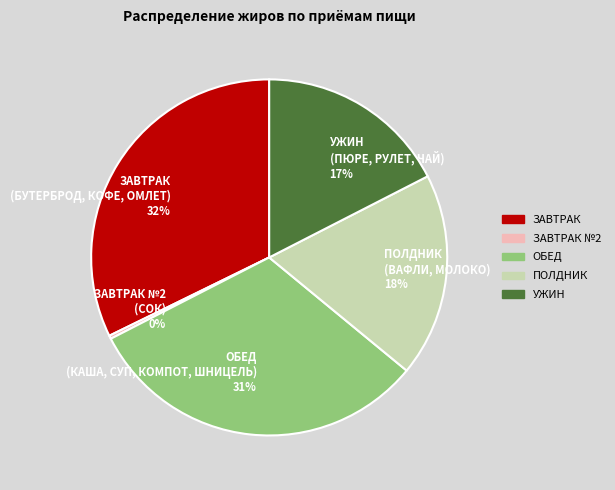

Which category has the biggest portion of the pie?

ЗАВТРАК (БУТЕРБРОД, КОФЕ, ОМЛЕТ) 32%